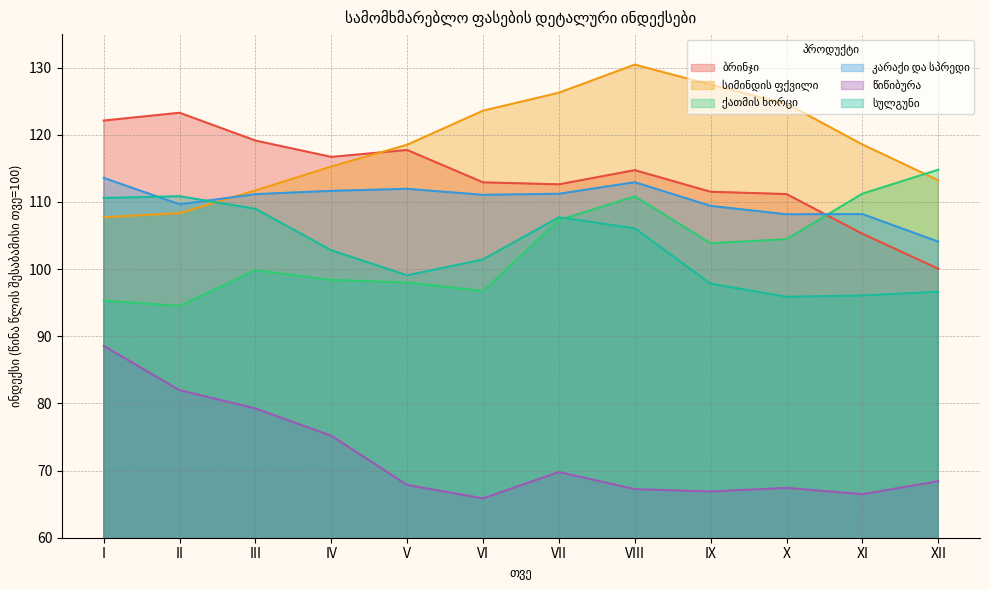

What is the difference between the highest and lowest values at V?

50.7